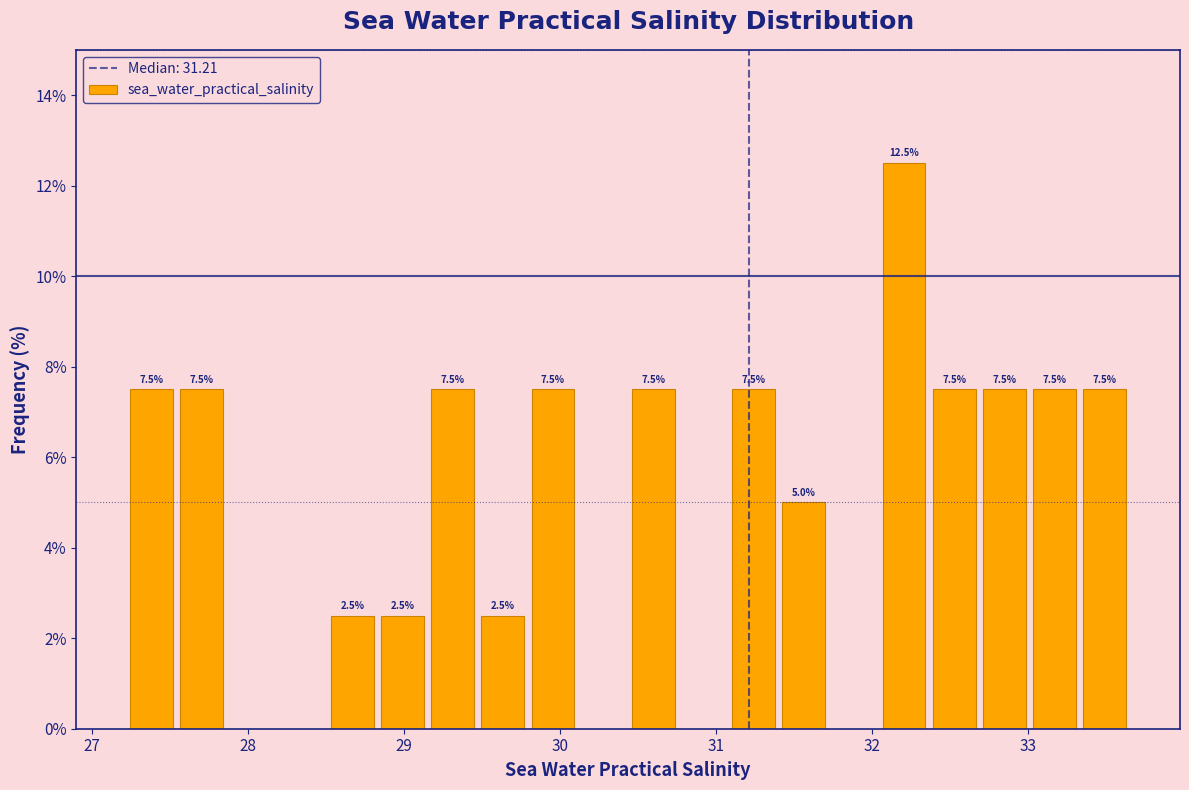

Around what value on the x-axis is the tallest bar? Give the approximate position of its centre, as read against the axis.

32.2